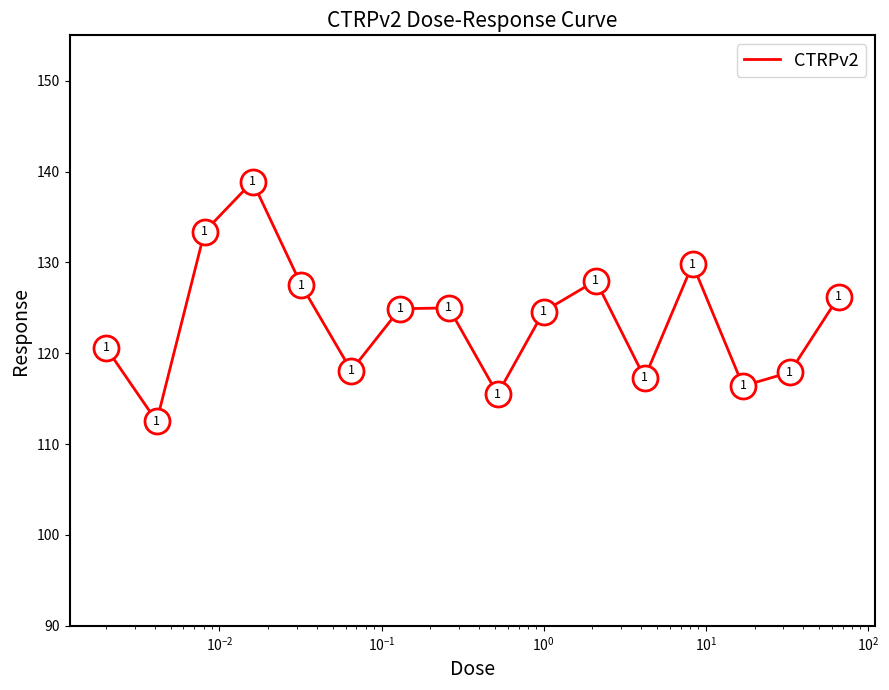

What is the greatest value displayed?

138.9